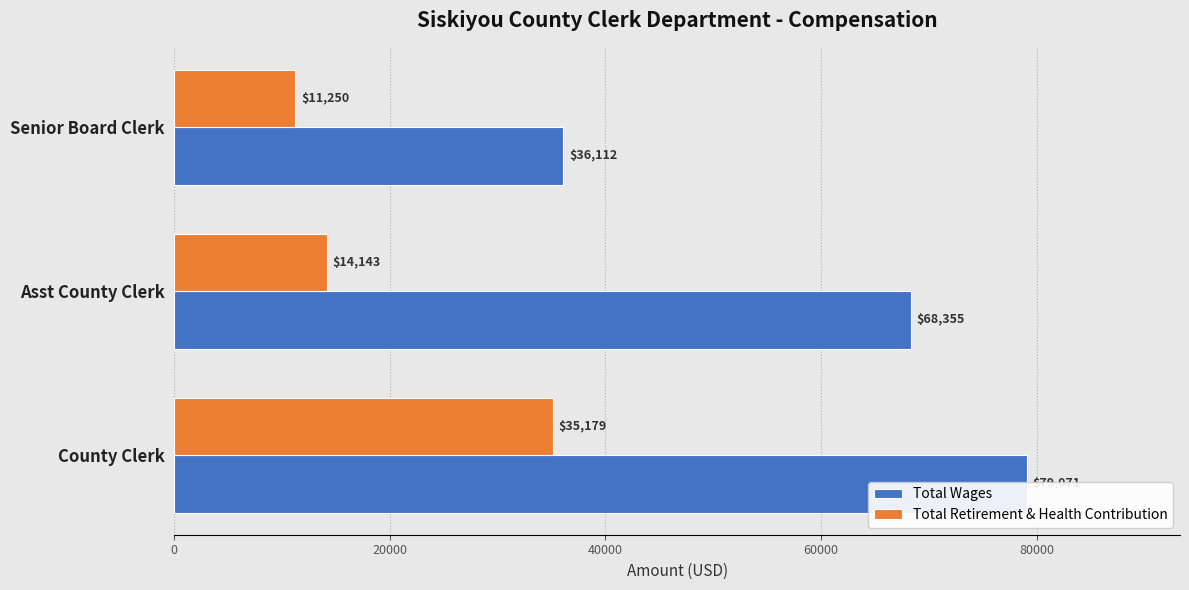

Reading left to right, what are all the values shown in this chart?

Total Wages: 79071	68355	36112
Total Retirement & Health Contribution: 35179	14143	11250